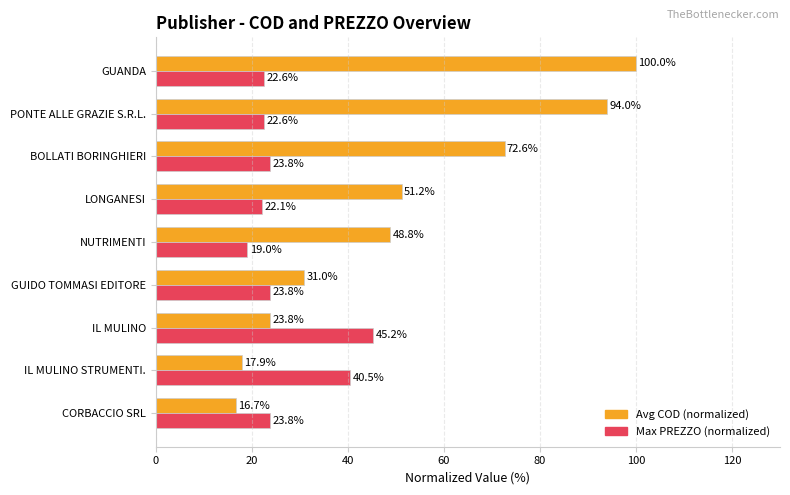

What is the sum of all Avg COD (normalized) values?

456.0